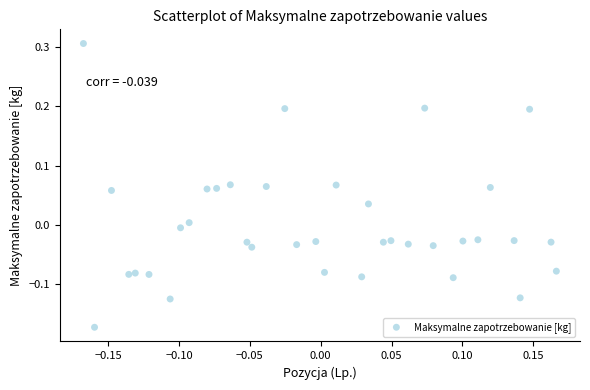

What is the range of Y values (max minus min)?

0.5